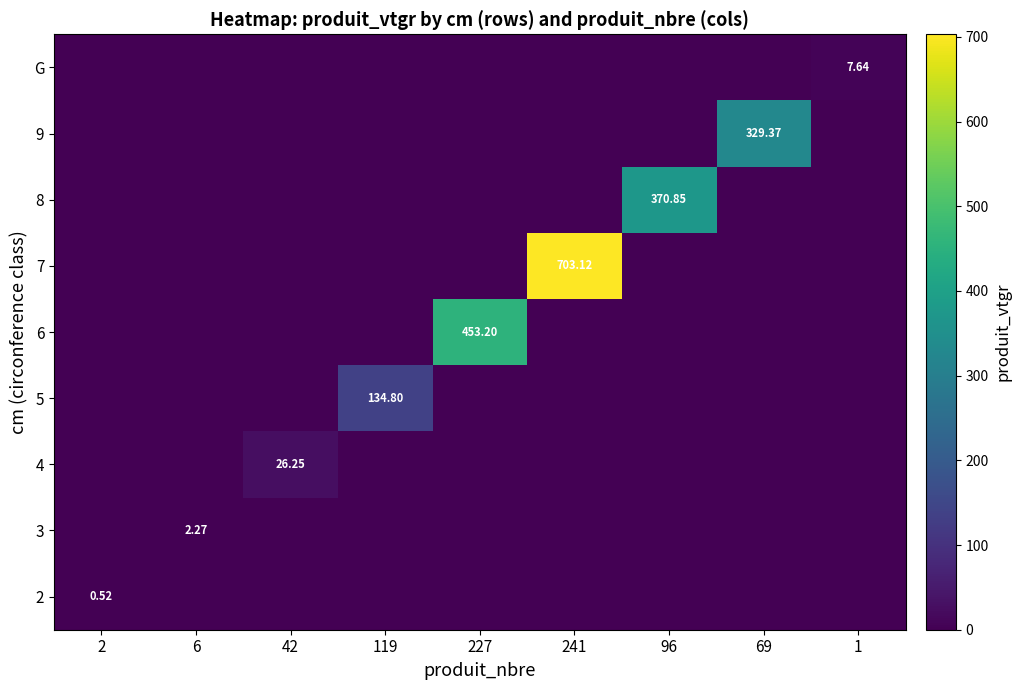

Is it true that 3 equals 0.0 at 69?

True